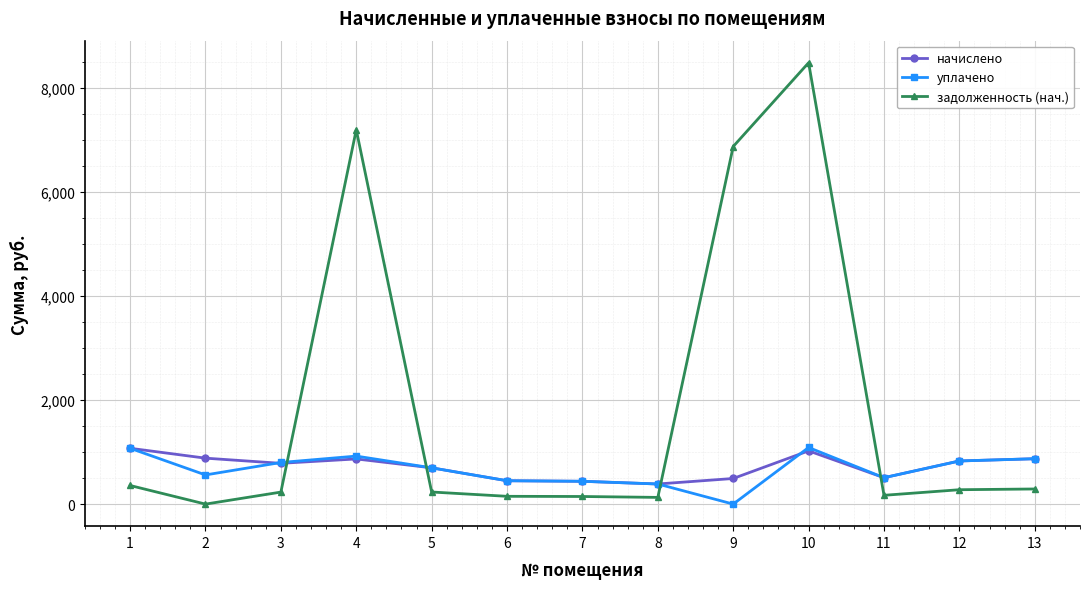

Is the value of задолженность (нач.) at 13 greater than the value of начислено at 9?

No